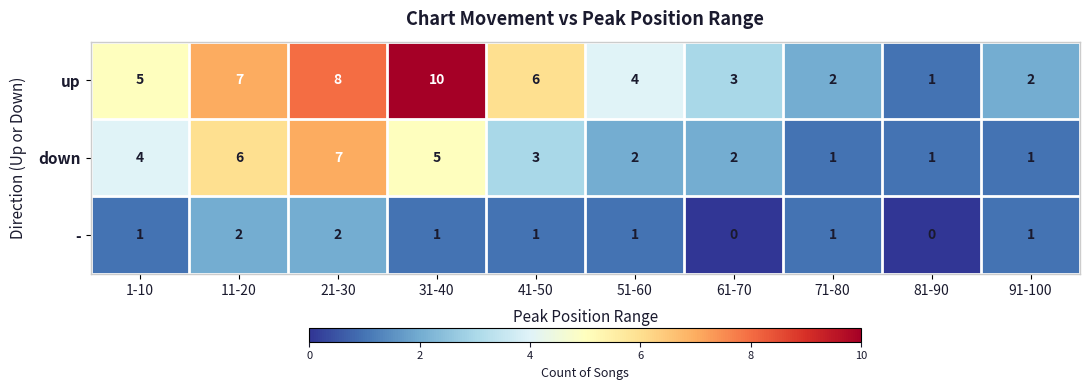

List the series in order of their peak value, highest first.

up, down, -